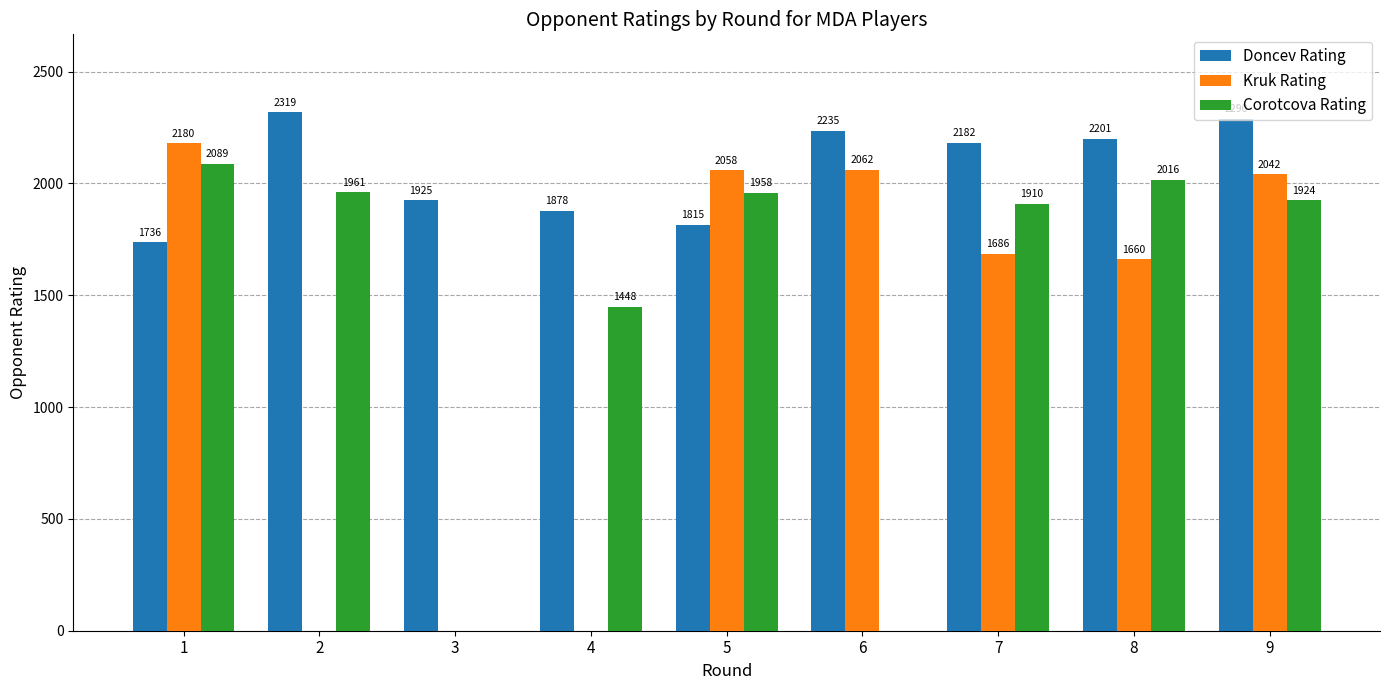

Count the number of categories in the chart.

9